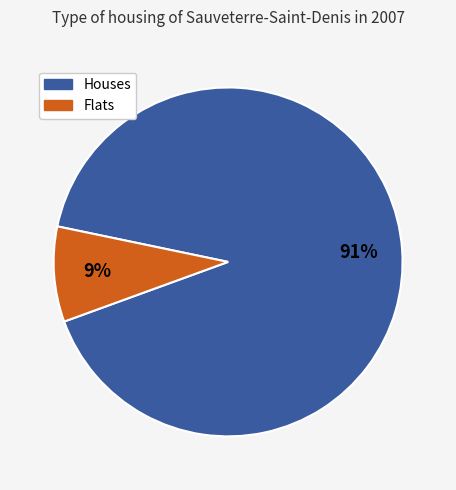

Is there any slice that represents more than half of the pie?

Yes